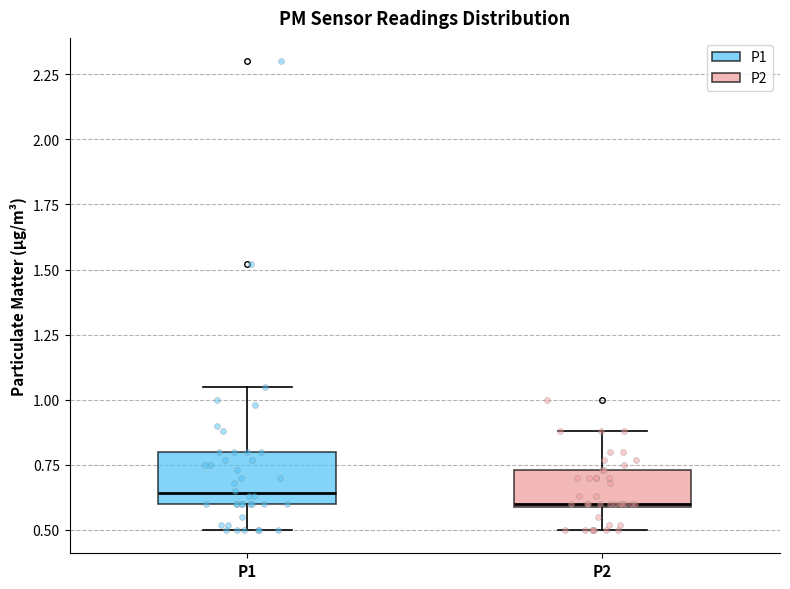

Where is the lower edge of the box for P1 on the y-axis? The values are not printed on the chart, so give them approximately, as read against the axis.

0.60